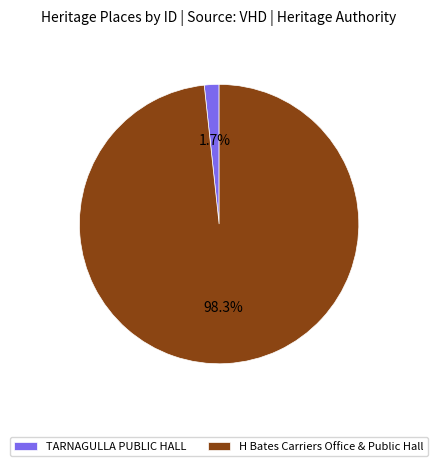

To the nearest percent, what is the difference between the largest and smallest slice percentages?

97%